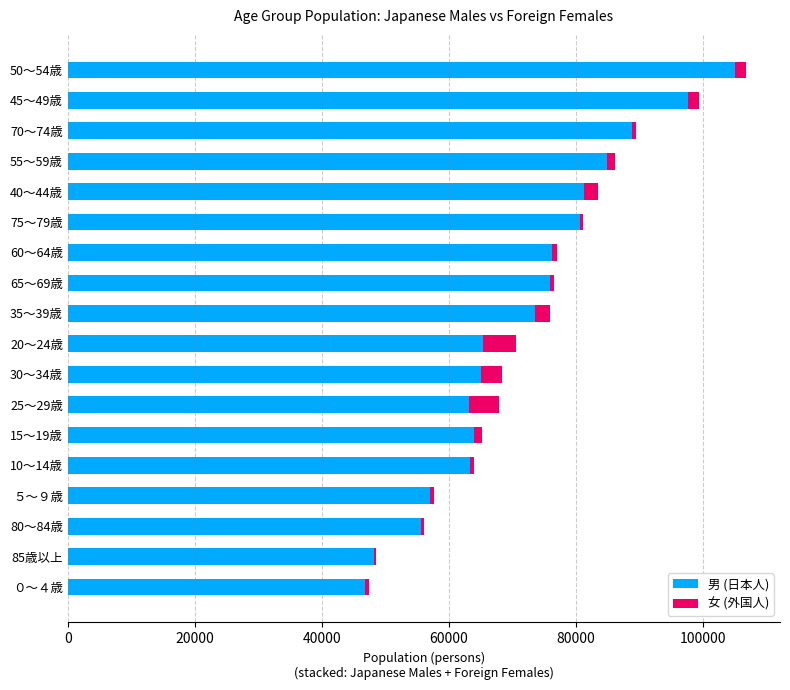

At which category is the sum across all series the highest?

50～54歳